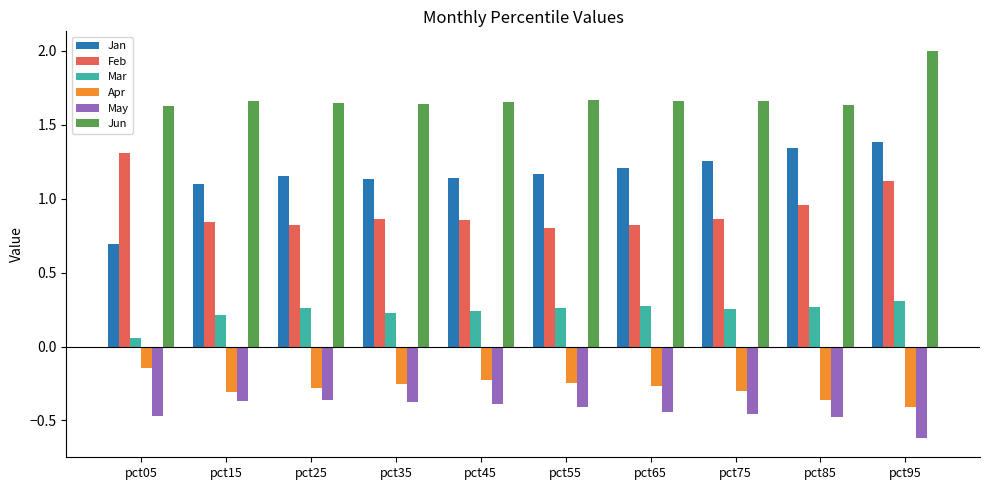

What are all the series names shown in the legend?

Jan, Feb, Mar, Apr, May, Jun